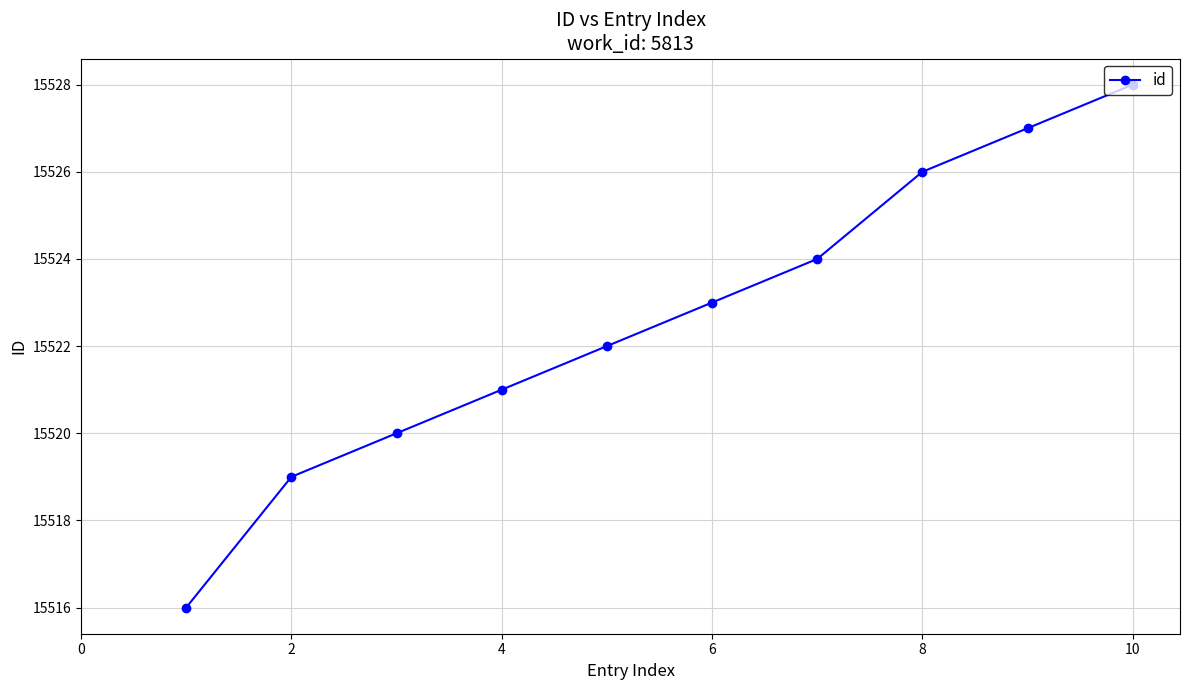

True or false: the data has more than 0 interior local peaks.

False